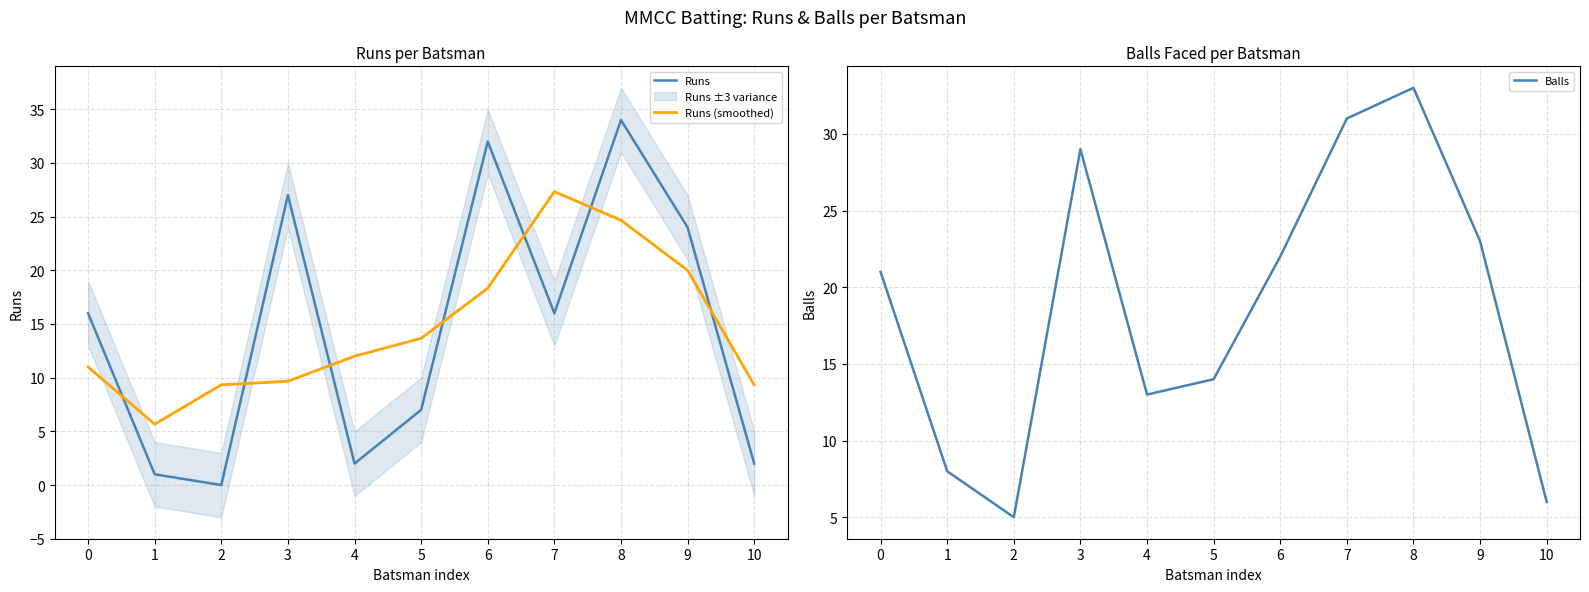

How many interior local peaks does the Balls series have?

2